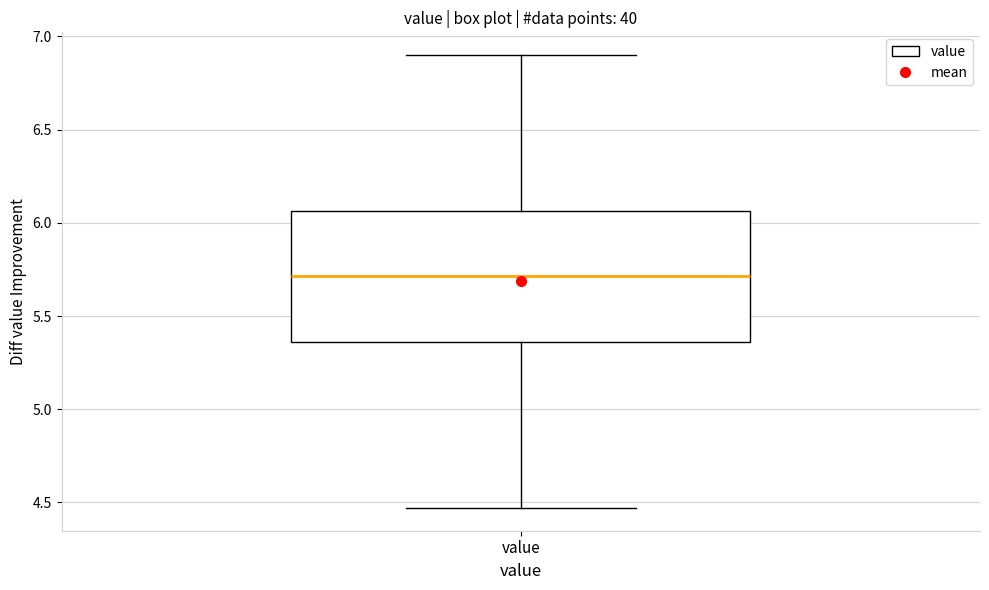

Read this box plot against the y-axis: the position of the median line, the range covered by the box, and the ends of both whiskers. The values are not printed on the chart, so give them approximately, as read against the axis.

median 5.70, box 5.35 to 6.05, whiskers 4.45 to 6.90